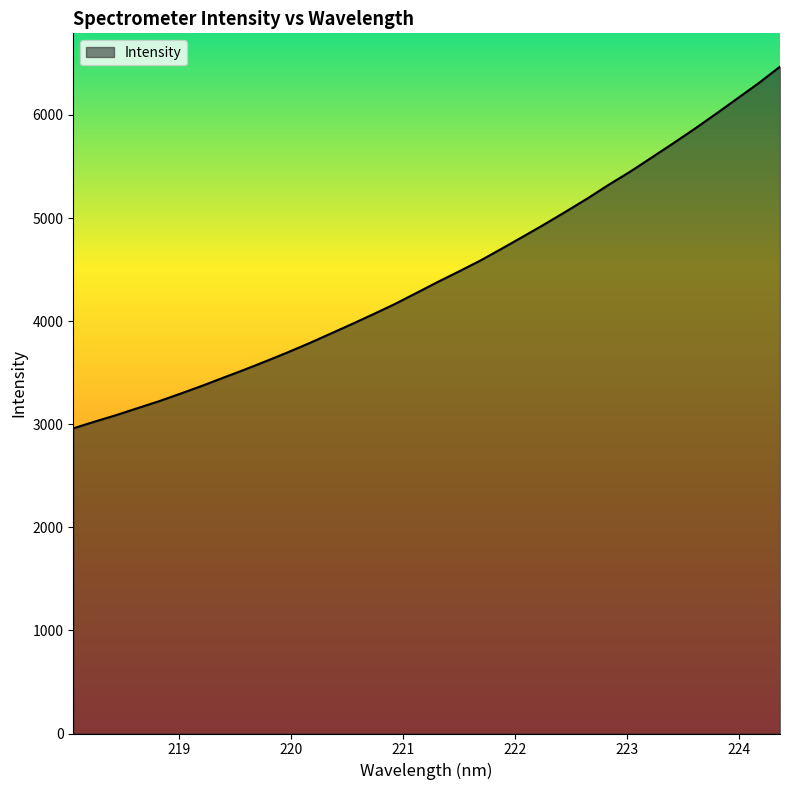

What is the greatest value displayed?

6468.2